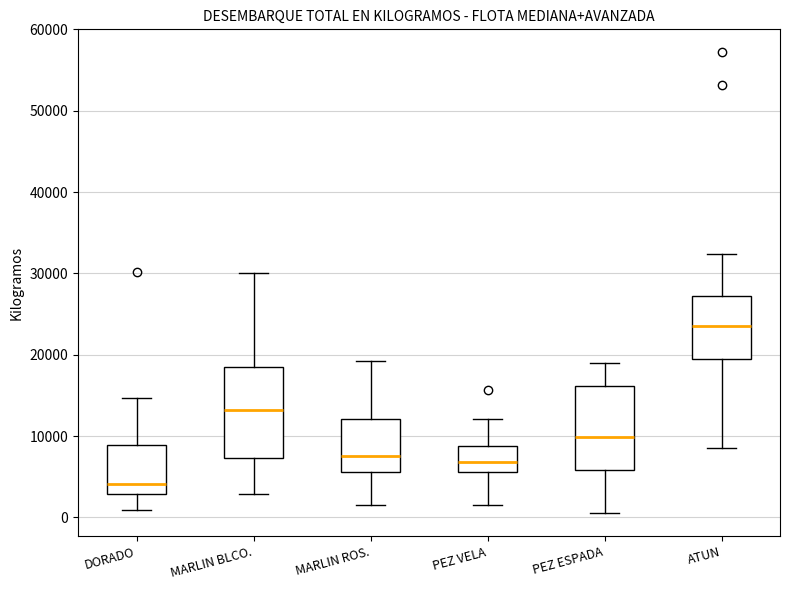

Reading left to right, read every box against the y-axis: the position of its median line, the range the box covers, and the ends of its whiskers. The values are not printed on the chart, so give them approximately, as read against the axis.

DORADO: median 4000, box 3000 to 9000, whiskers 1000 to 15000
MARLIN BLCO.: median 13000, box 7000 to 18000, whiskers 3000 to 30000
MARLIN ROS.: median 8000, box 6000 to 12000, whiskers 2000 to 19000
PEZ VELA: median 7000, box 6000 to 9000, whiskers 2000 to 12000
PEZ ESPADA: median 10000, box 6000 to 16000, whiskers 1000 to 19000
ATUN: median 23000, box 20000 to 27000, whiskers 9000 to 32000